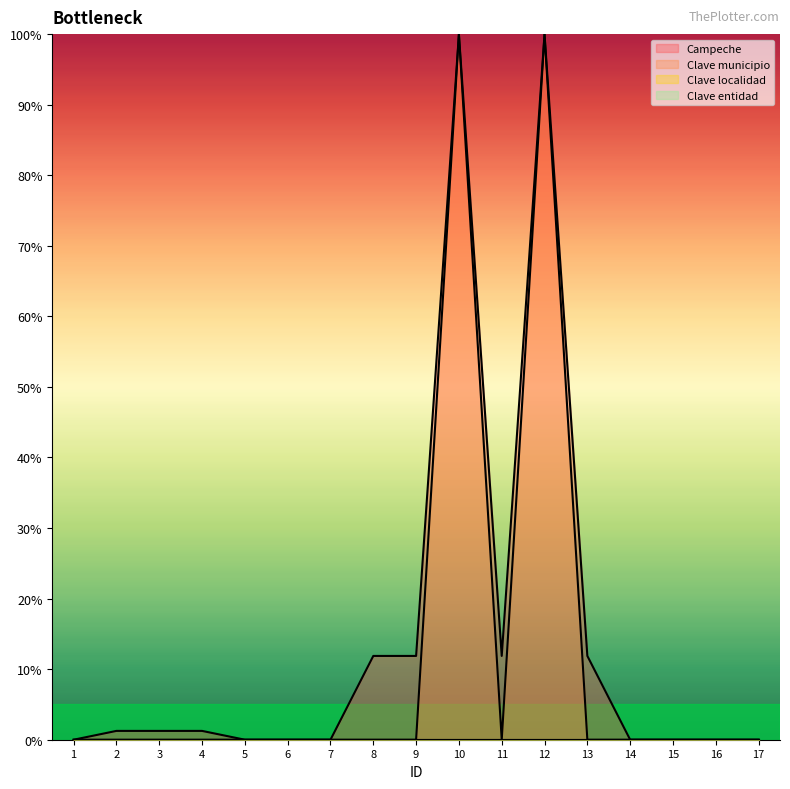

Reading left to right, extract all data points from this chart.

Campeche: 0.0	1.2	1.2	1.2	0.0	0.0	0.0	11.9	11.9	100.0	11.9	100.0	11.9	0.0	0.0	0.0	0.0
Clave municipio: 0.0	0.0	0.0	0.0	0.0	0.0	0.0	0.0	0.0	100.0	0.0	100.0	0.0	0.0	0.0	0.0	0.0